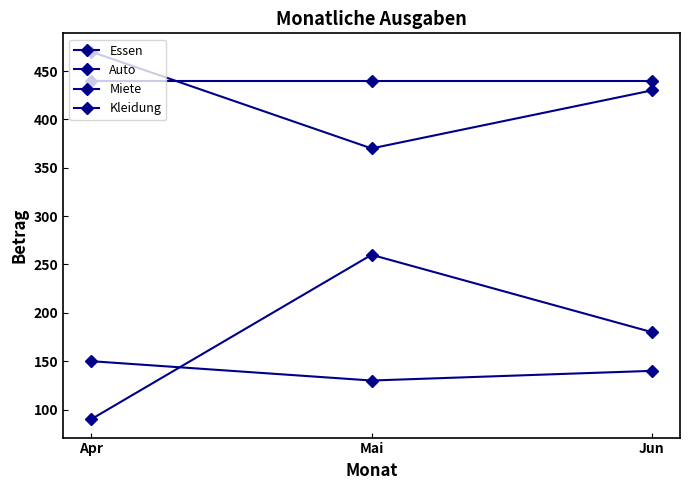

Which series has the widest spread of values?

Kleidung